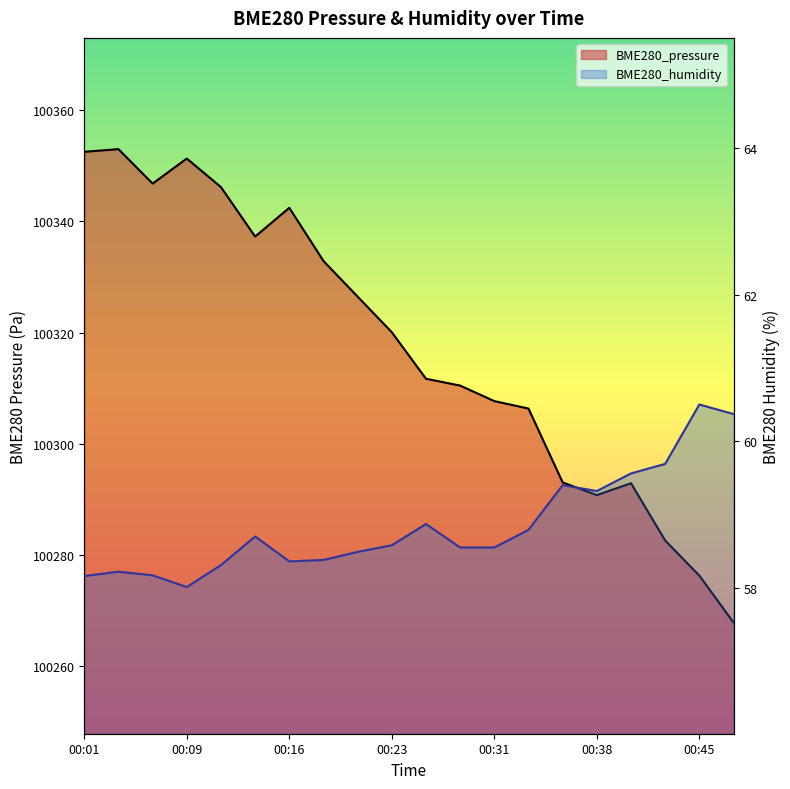

What is the sum of the BME280_pressure values at 00:48 and 00:33?

200574.2